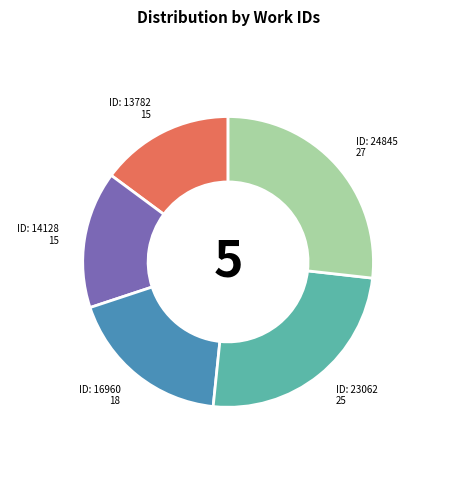

Which slice is the largest?

ID: 24845